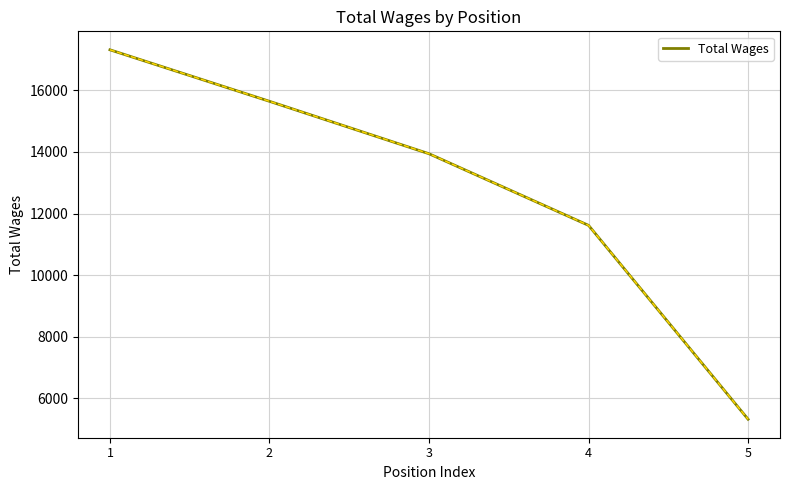

Which category has the highest value across all series?

1